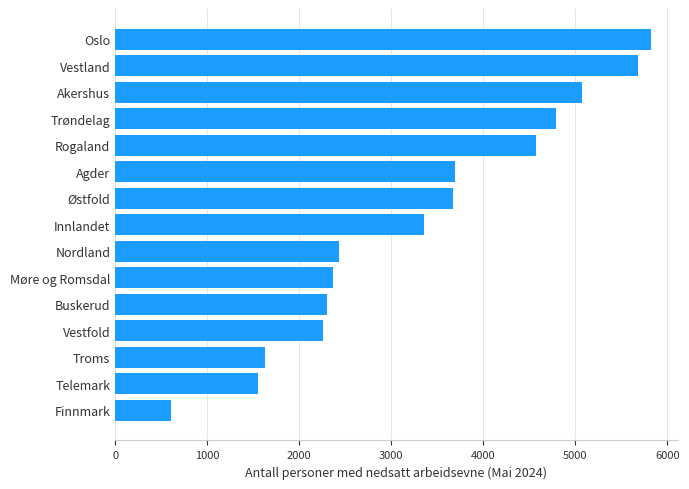

The value at Troms is 1628. True or false?

True